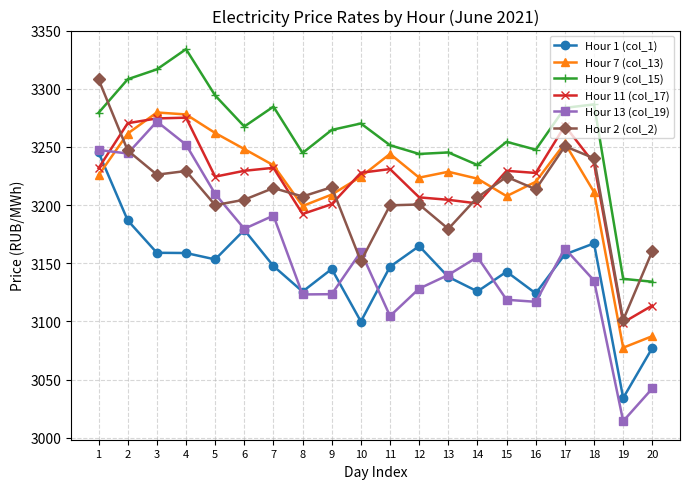

What is the value of the Hour 7 (col_13) point at the 1st from the left?

3225.7